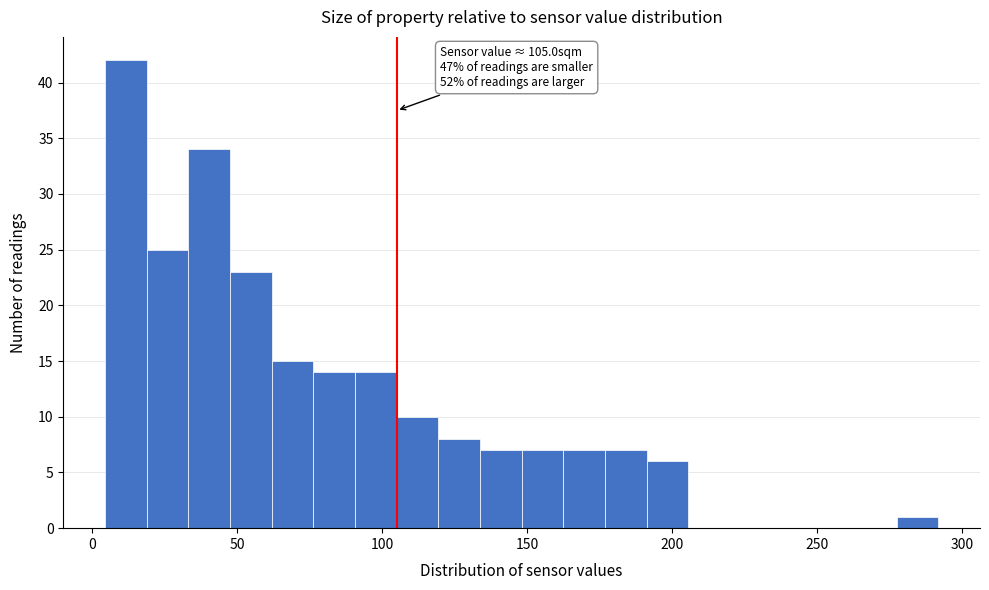

Read against the x-axis, roughly where is the centre of the tallest bar?

10